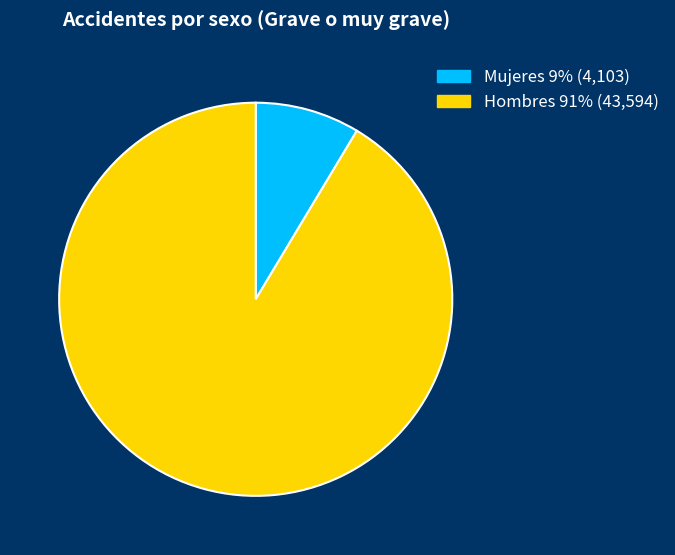

Between Mujeres and Hombres, which is larger?

Hombres